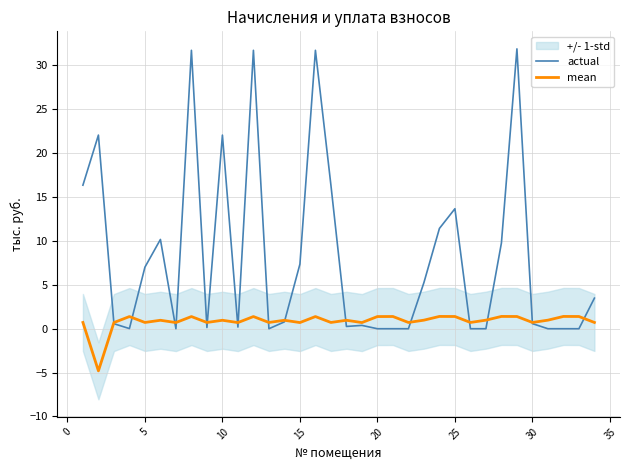

What is the minimum value shown in the chart?

-4.8